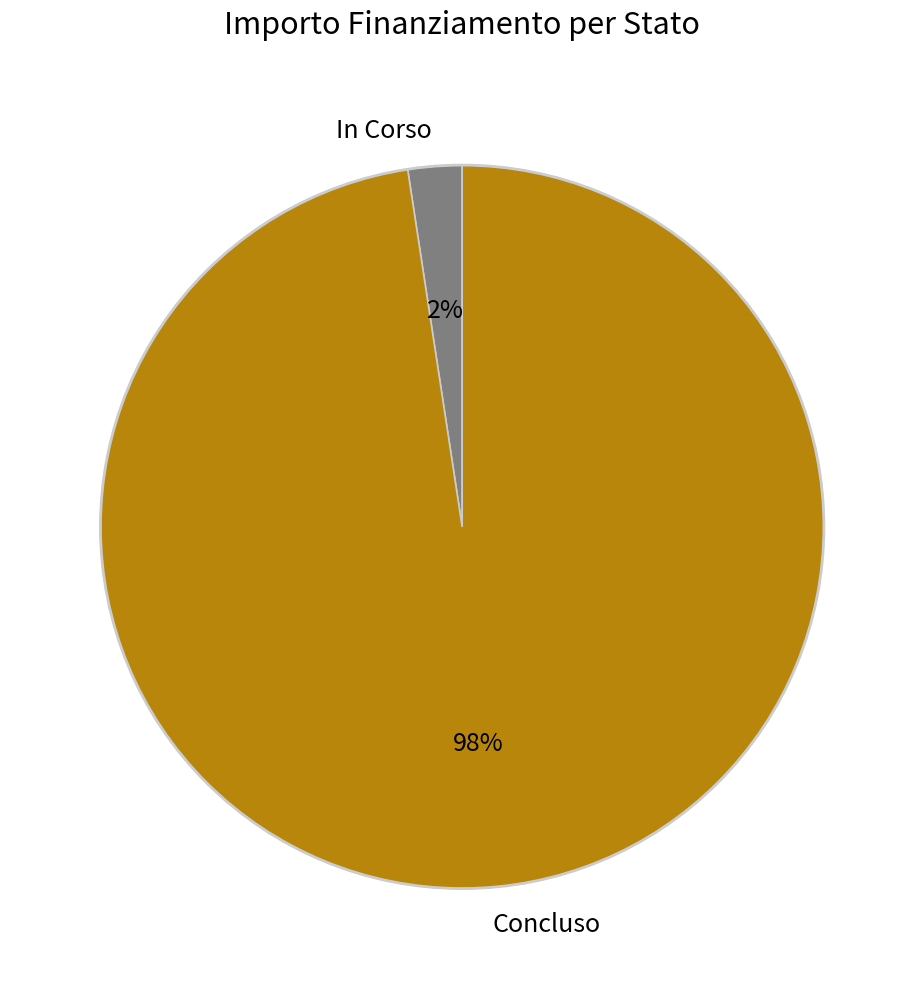

Combined, do In Corso and Concluso account for over 50%?

Yes